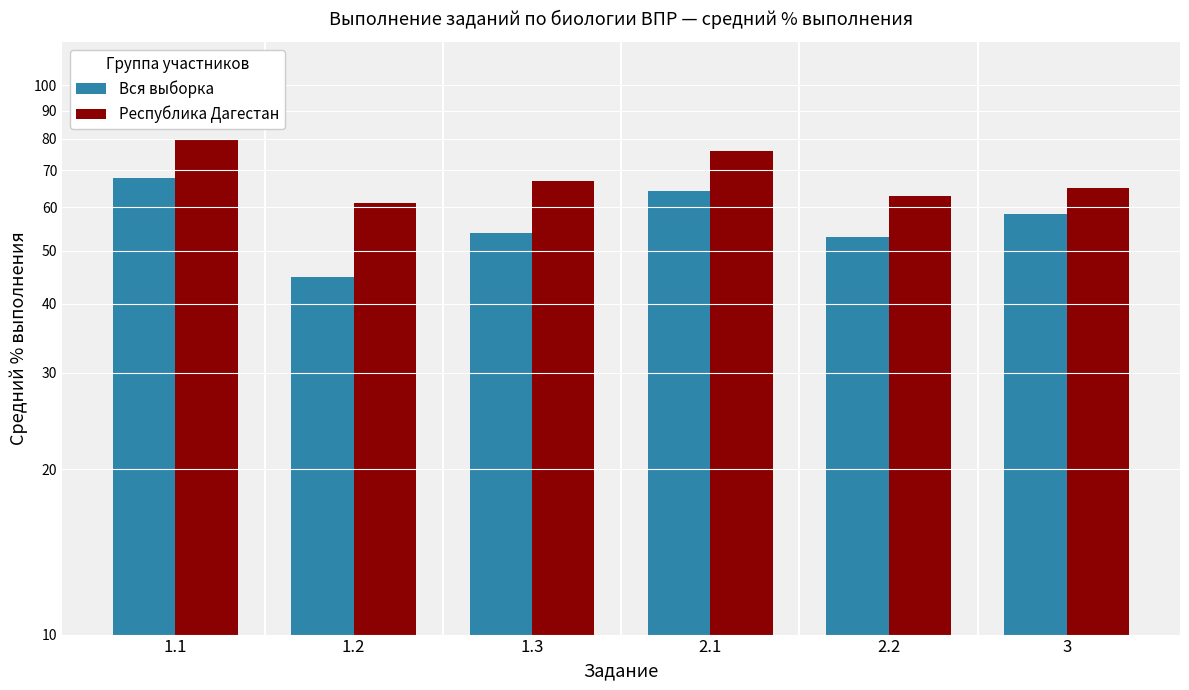

How many series are shown in this chart?

2